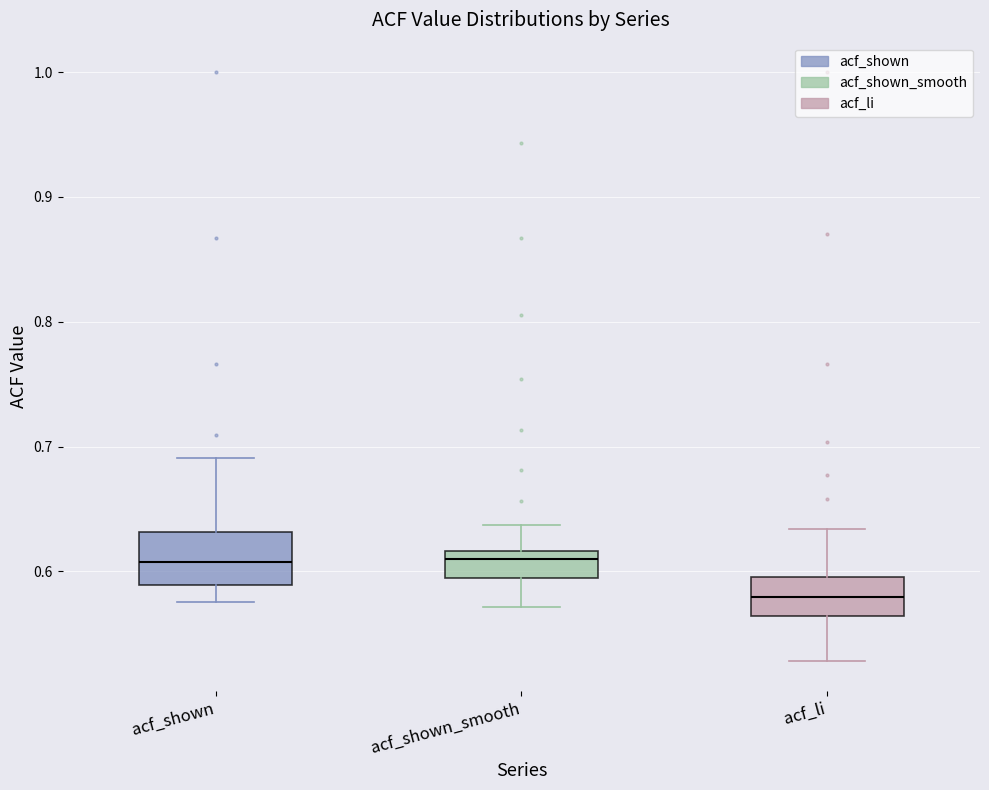

Where does the median line of the box for acf_shown sit on the y-axis? The values are not printed on the chart, so give them approximately, as read against the axis.

0.61